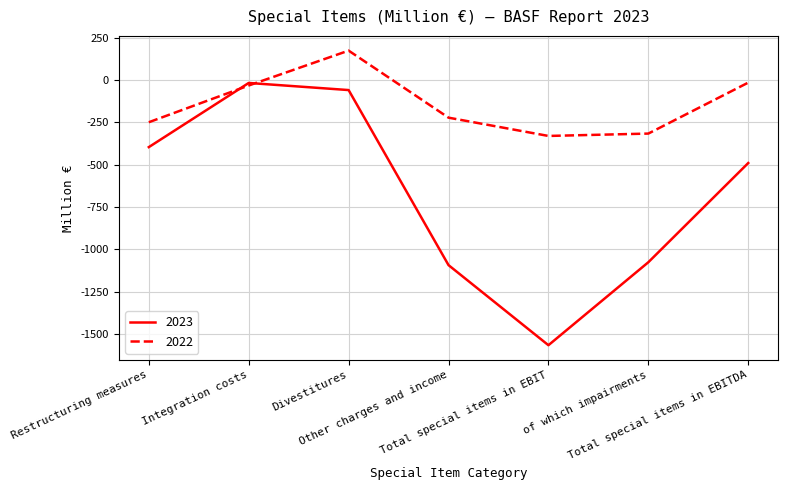

What value does the 2023 series have at Total special items in EBITDA, to the nearest 10?

-490